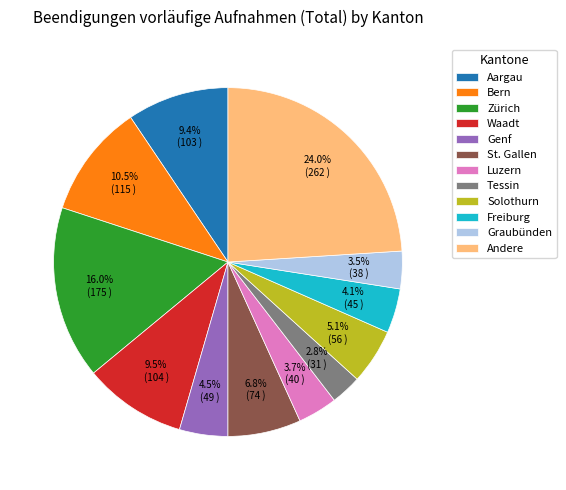

How many segments does this pie chart have?

12